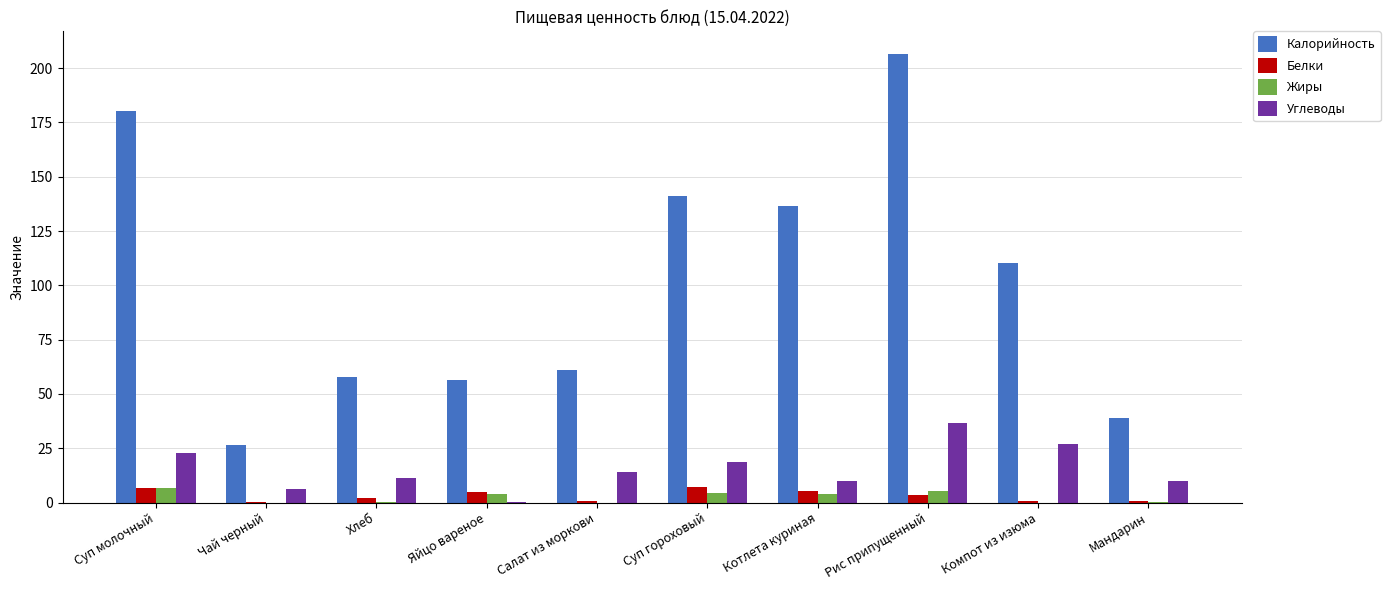

Which series has the largest total across all categories?

Калорийность